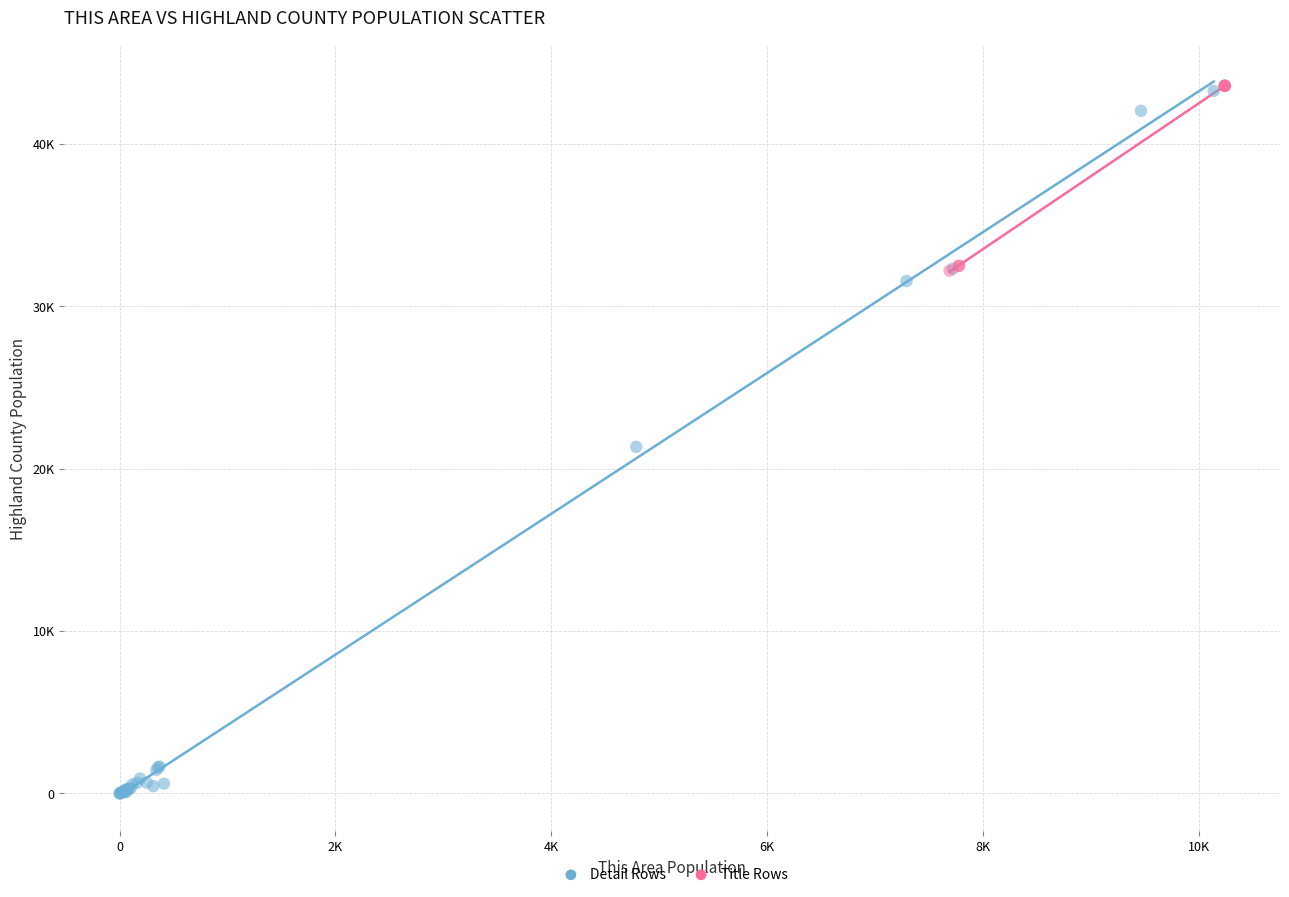

Which series reaches the minimum Y coordinate?

Detail Rows